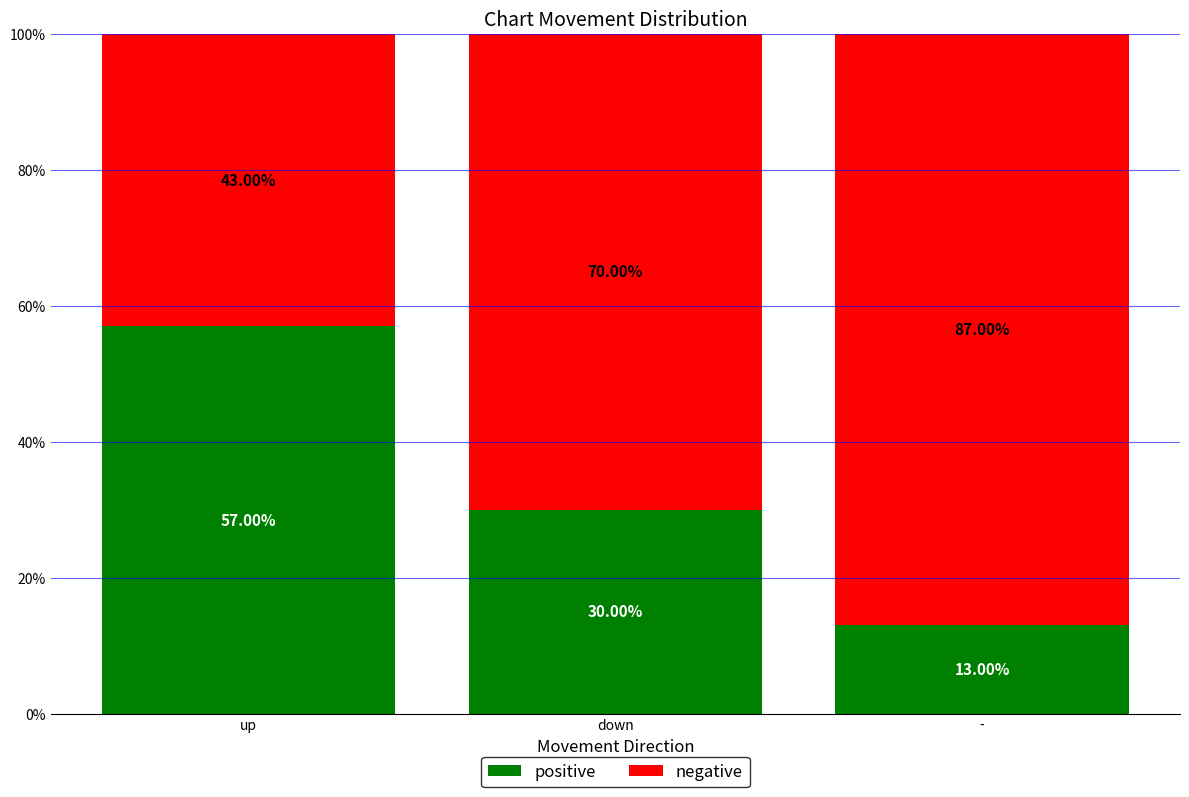

Rank the categories by positive value from lowest to highest.

-, down, up